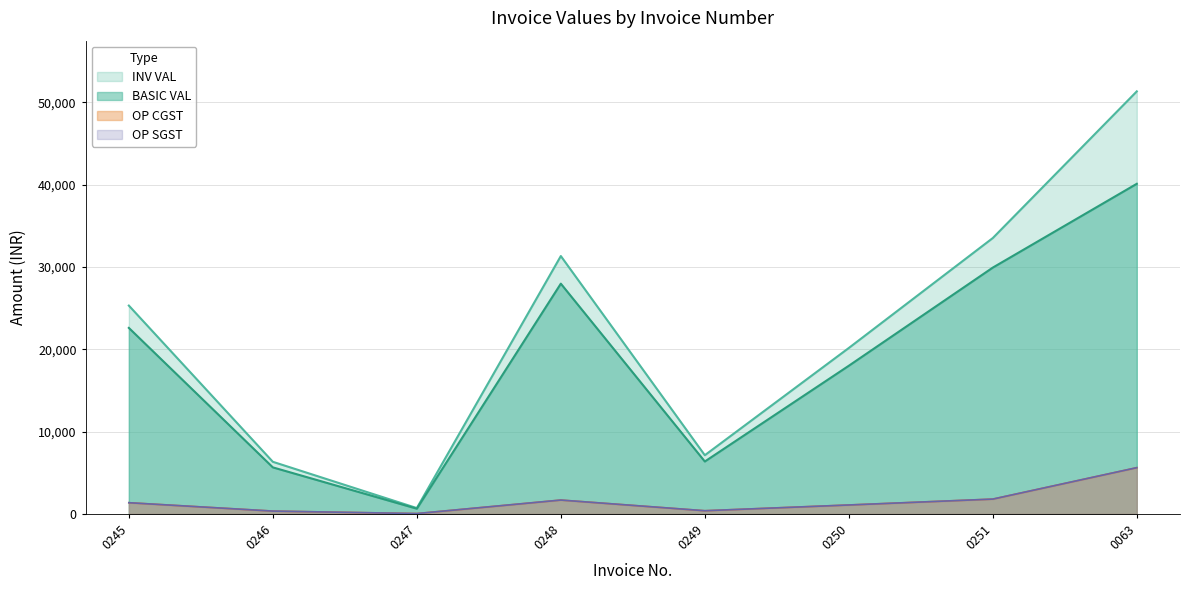

Which category has the lowest value across all series?

0247